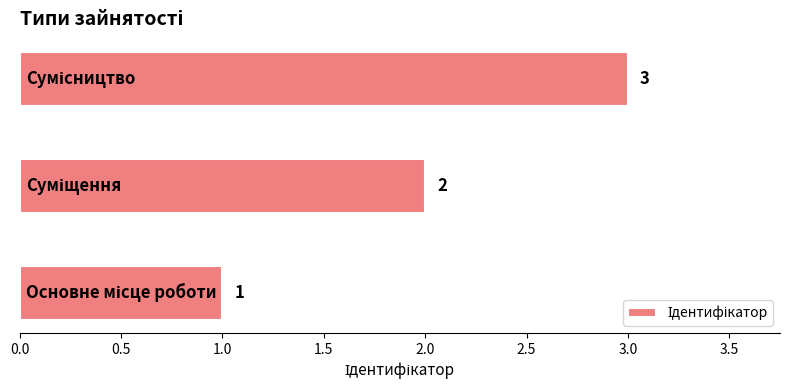

How many values are between 1 and 3?

3